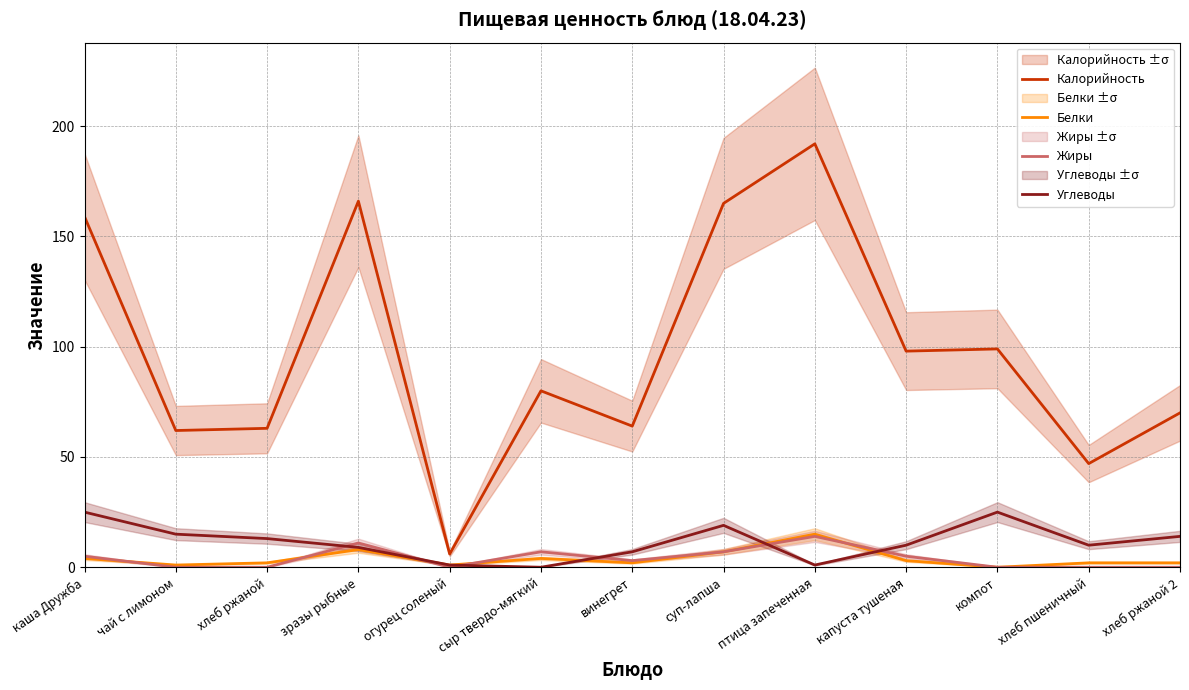

Count the number of categories in the chart.

13